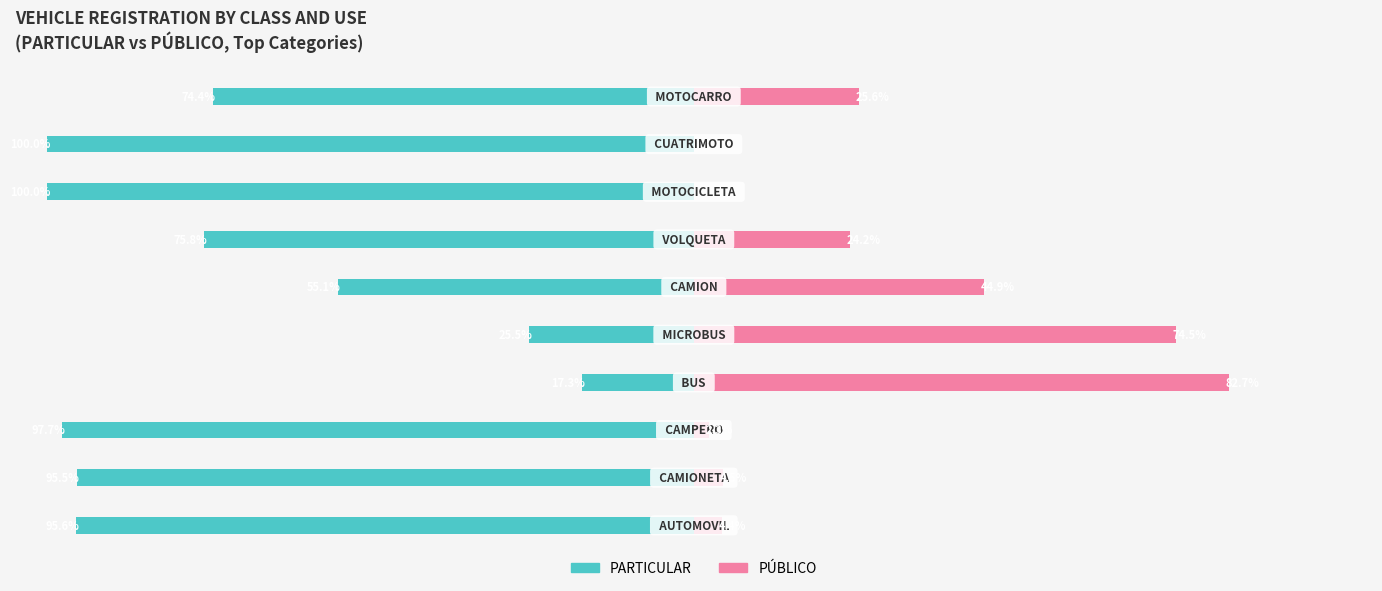

Is the value of PÚBLICO at −75 greater than the value of PARTICULAR at 100?

Yes